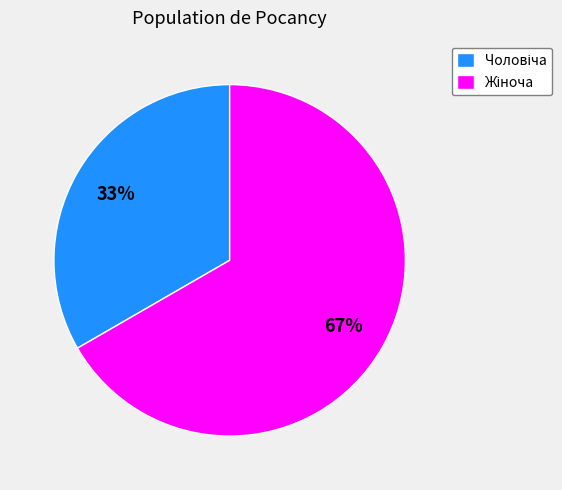

Count the number of slices in the pie.

2